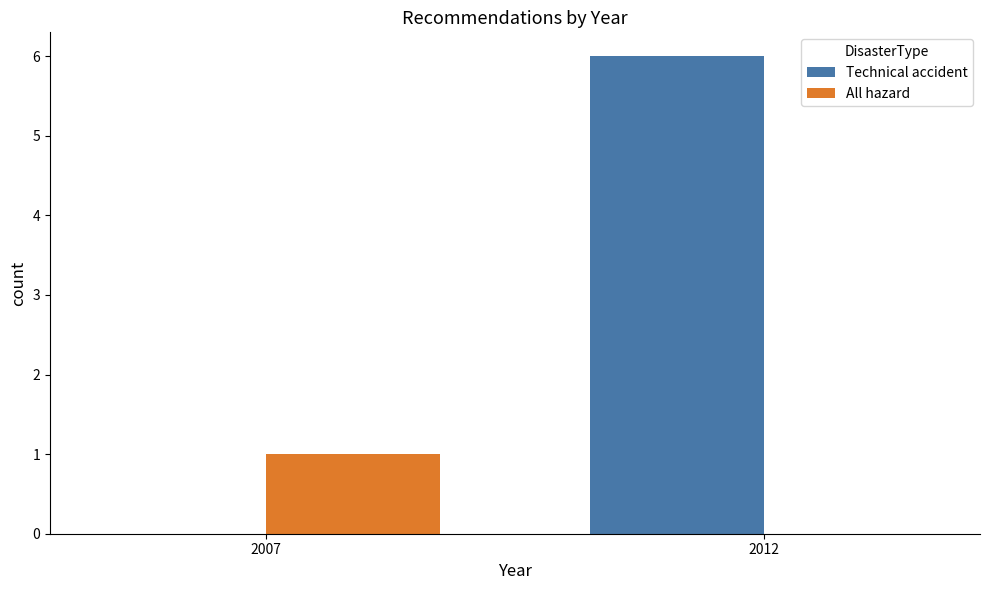

What is the maximum value shown in the chart?

6